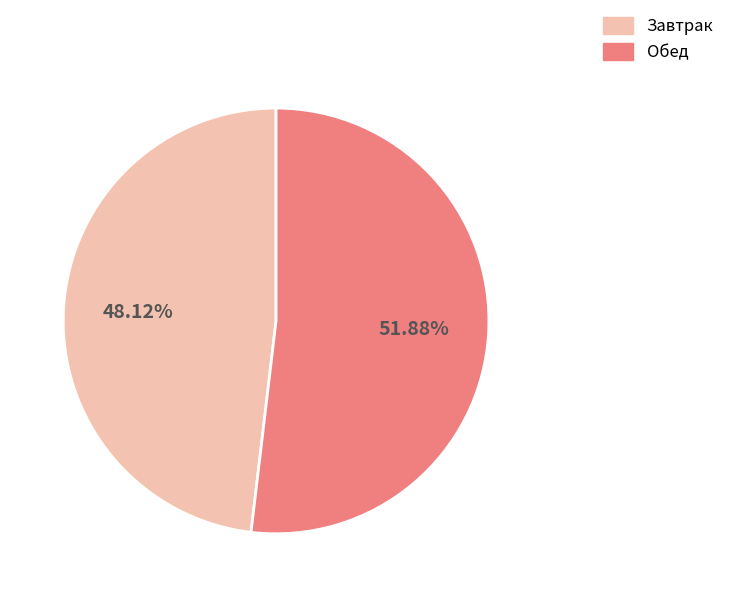

What percentage is NOT represented by Обед?

48.1%